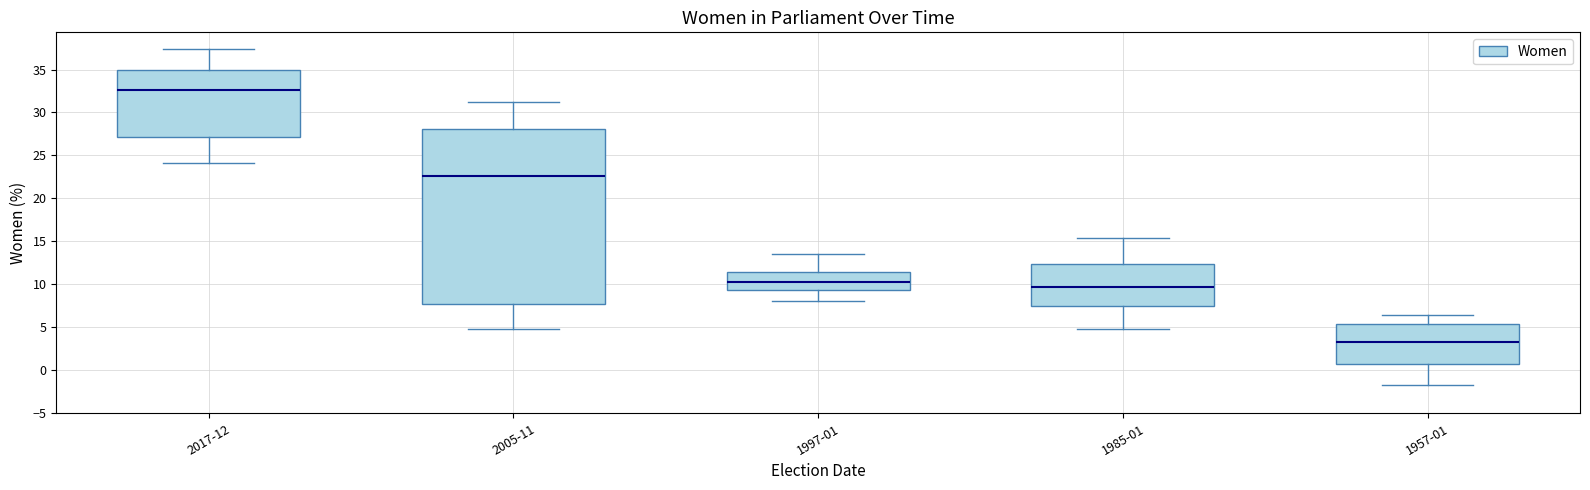

Reading left to right, read every box against the y-axis: the position of its median line, the range the box covers, and the ends of its whiskers. The values are not printed on the chart, so give them approximately, as read against the axis.

2017-12: median 32.5, box 27.0 to 35.0, whiskers 24.0 to 37.5
2005-11: median 22.5, box 7.5 to 28.0, whiskers 5.0 to 31.0
1997-01: median 10.0, box 9.5 to 11.5, whiskers 8.0 to 13.5
1985-01: median 9.5, box 7.5 to 12.5, whiskers 5.0 to 15.5
1957-01: median 3.5, box 1.0 to 5.5, whiskers -2.0 to 6.5